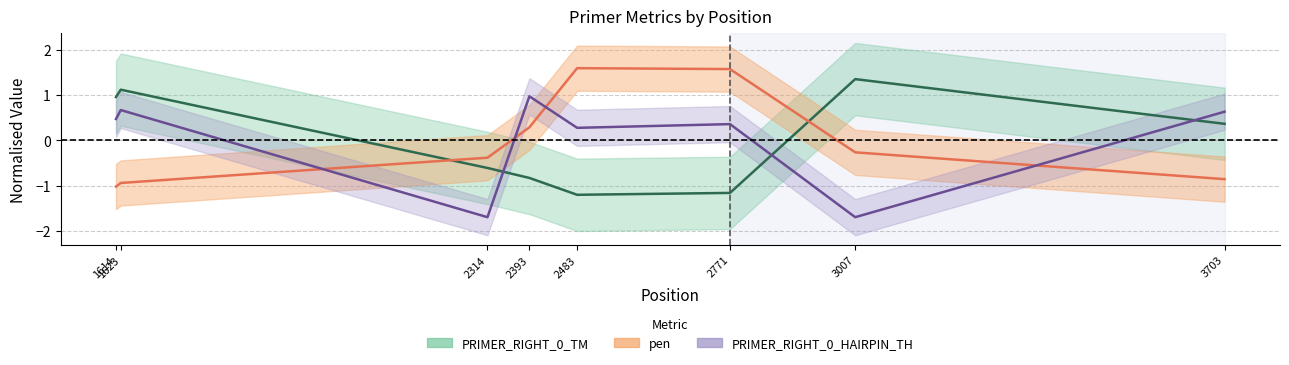

Read the pen value at 2314.

-0.4